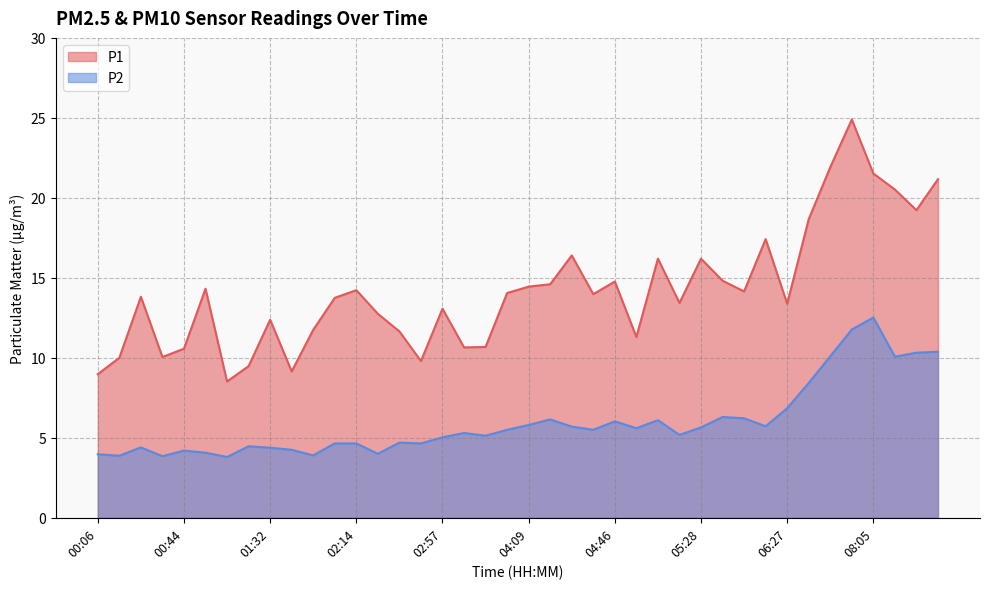

In P2, how many points are higher than both neighbors (excluding endpoints)?

10